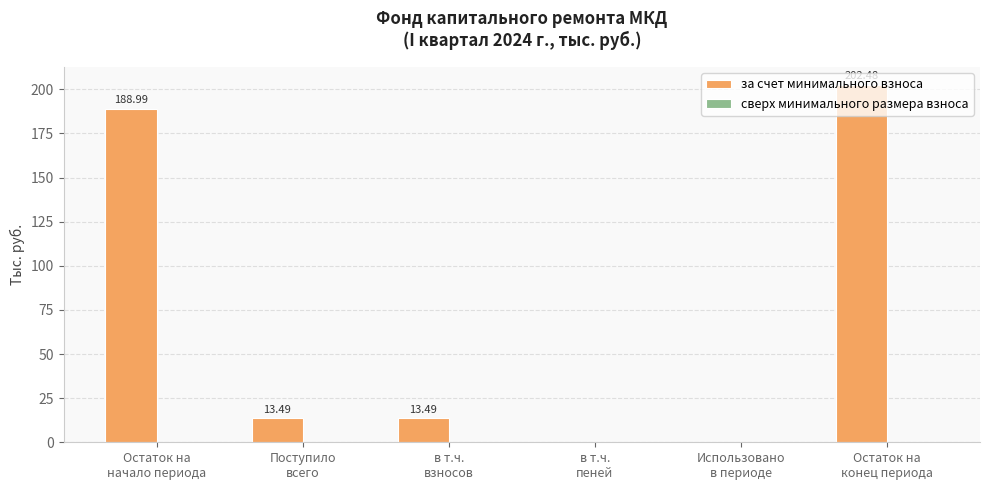

Are the bars horizontal?

No